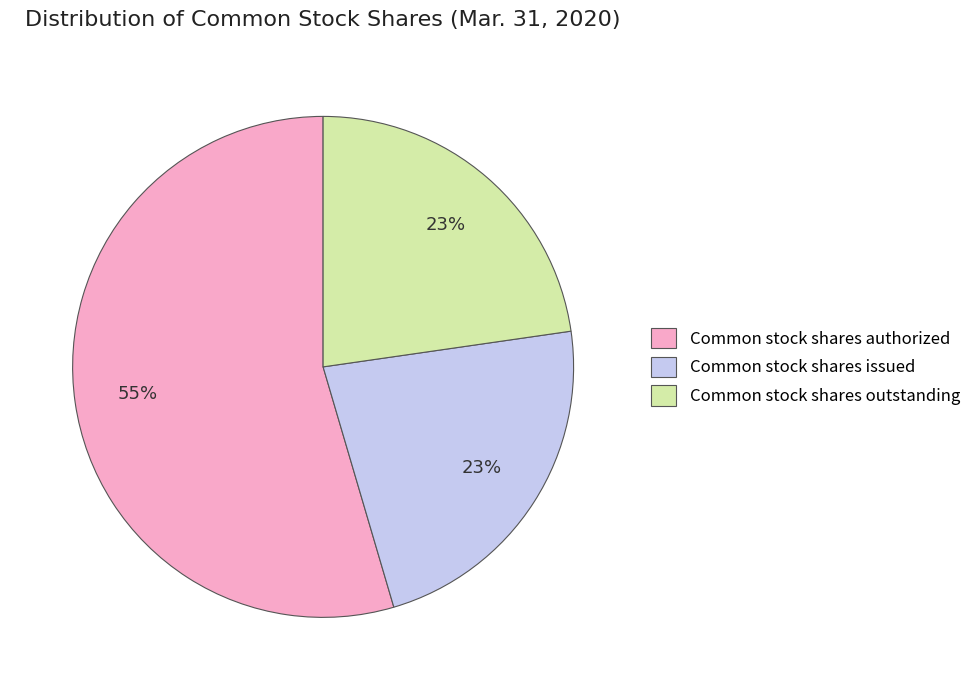

Count the number of slices in the pie.

3